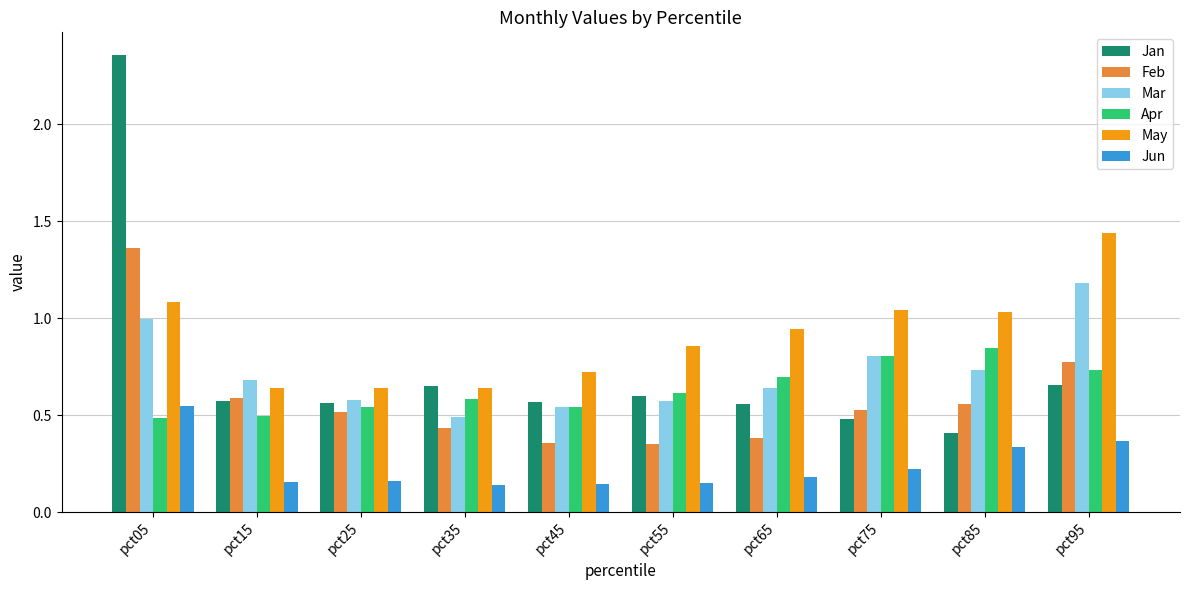

Does the chart contain any negative values?

No